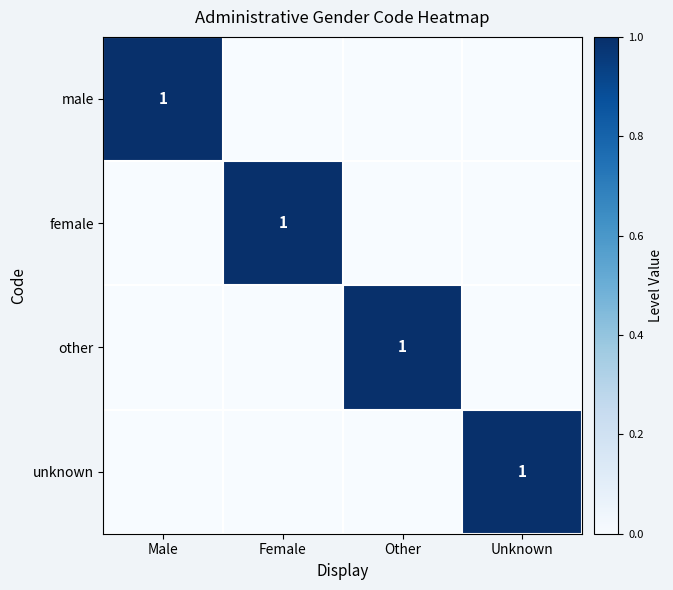

The female series shows 2 at Female. True or false?

False